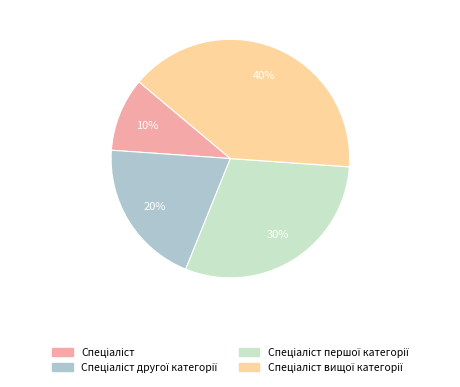

How many segments does this pie chart have?

4